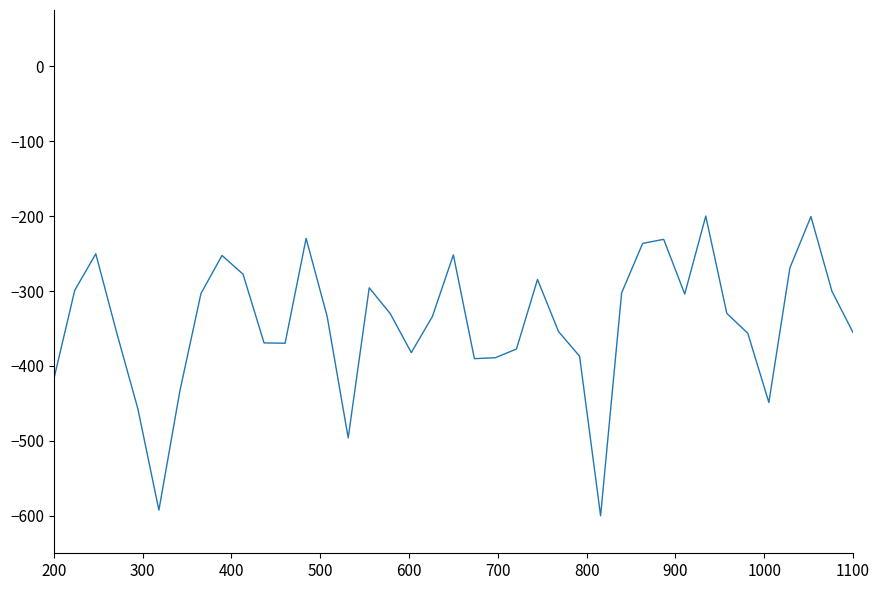

Does the chart have visible grid lines?

No